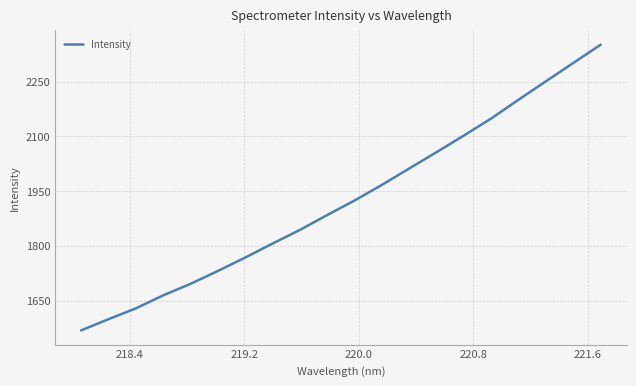

What is the greatest value displayed?

2351.2